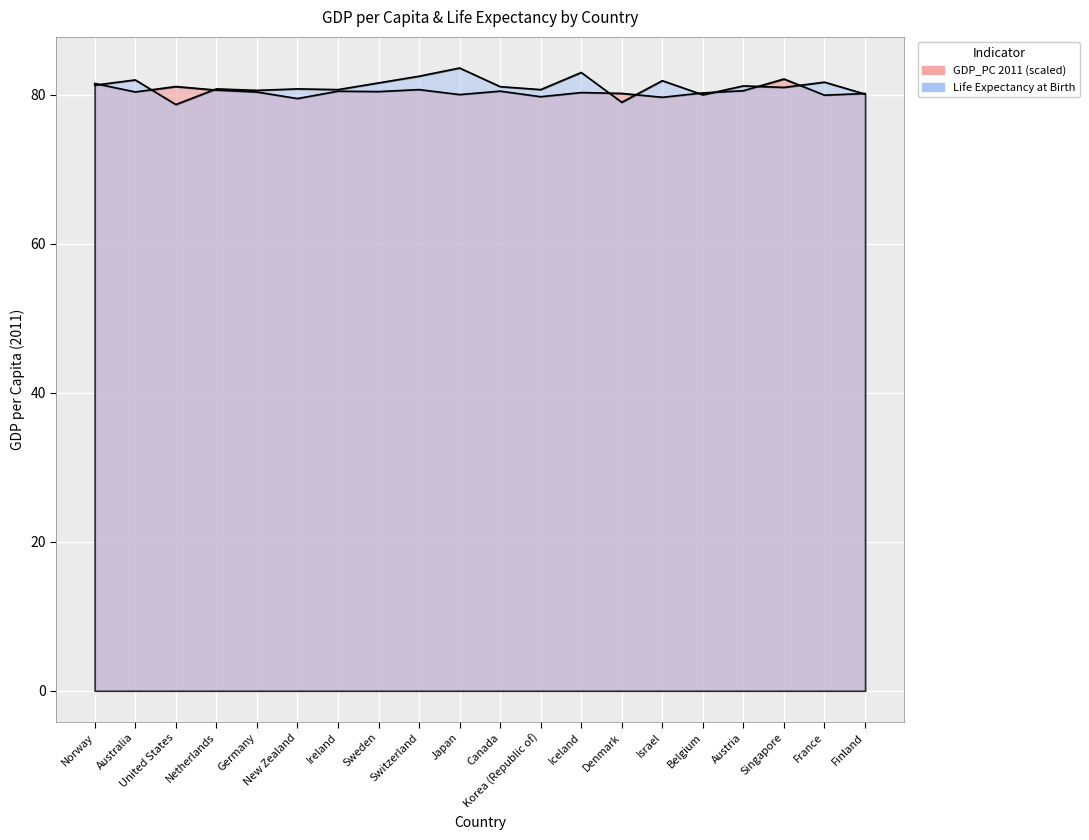

Is it true that GDP_PC 2011 equals 107.1 at Canada?

False